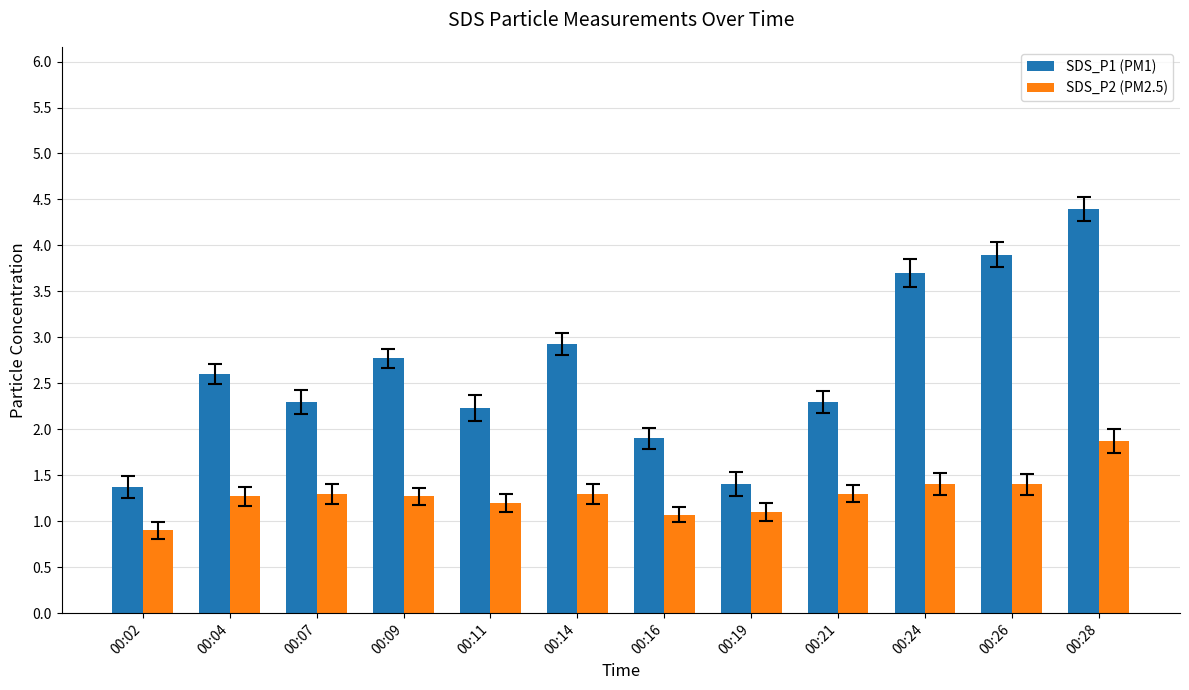

What are all the series names shown in the legend?

SDS_P1 (PM1), SDS_P2 (PM2.5)